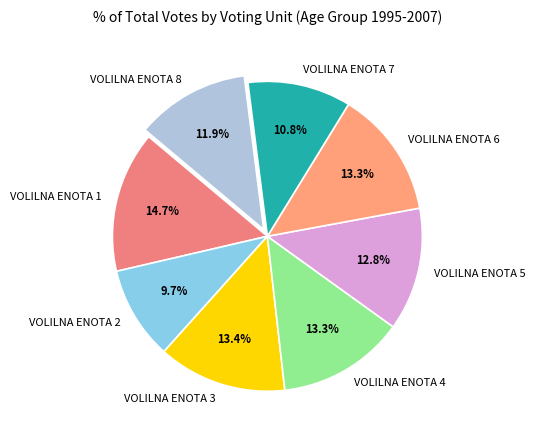

Which slice is the largest?

VOLILNA ENOTA 1